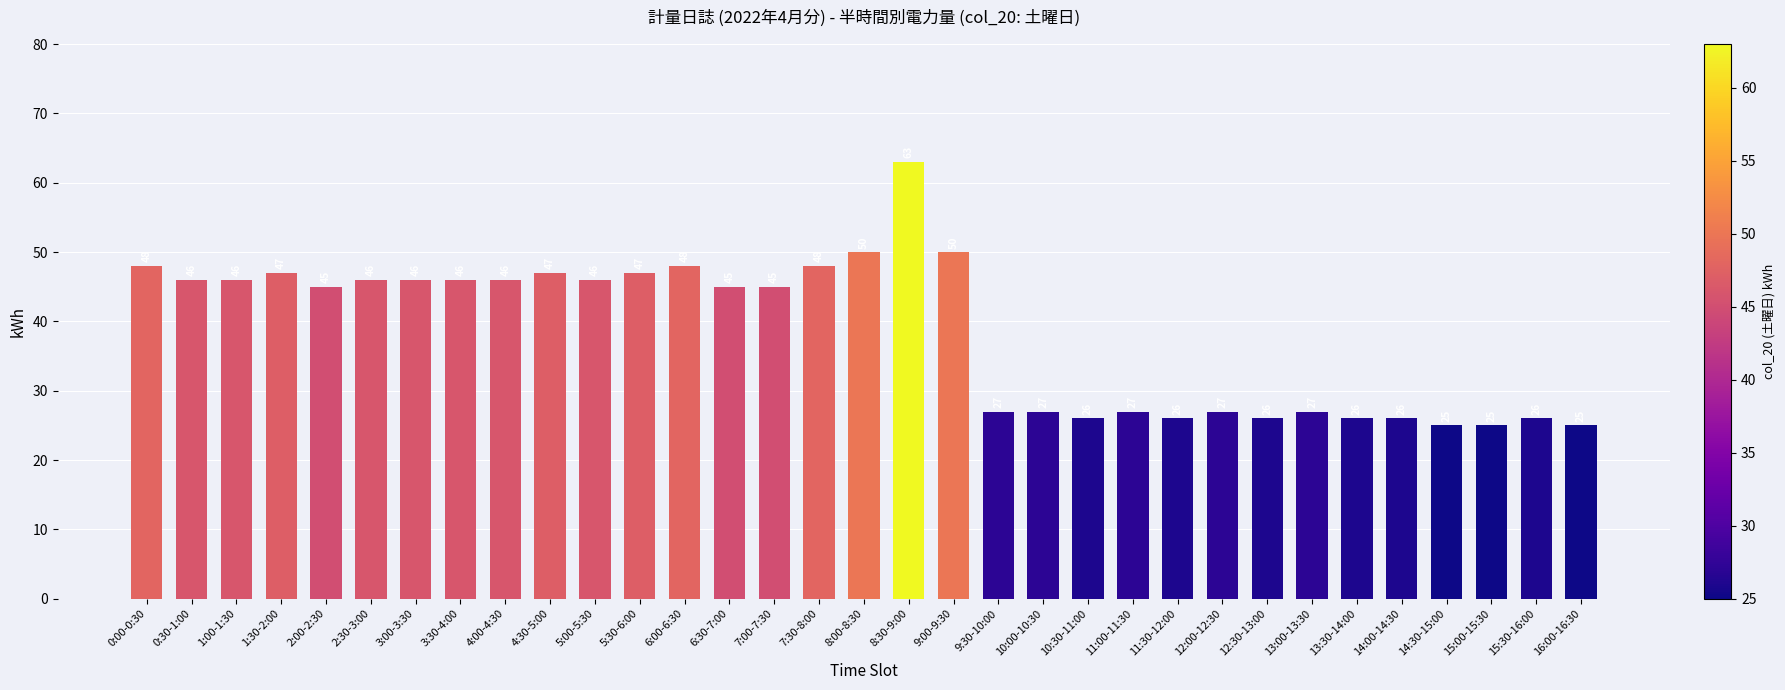

What is the difference between the maximum and minimum values?

38